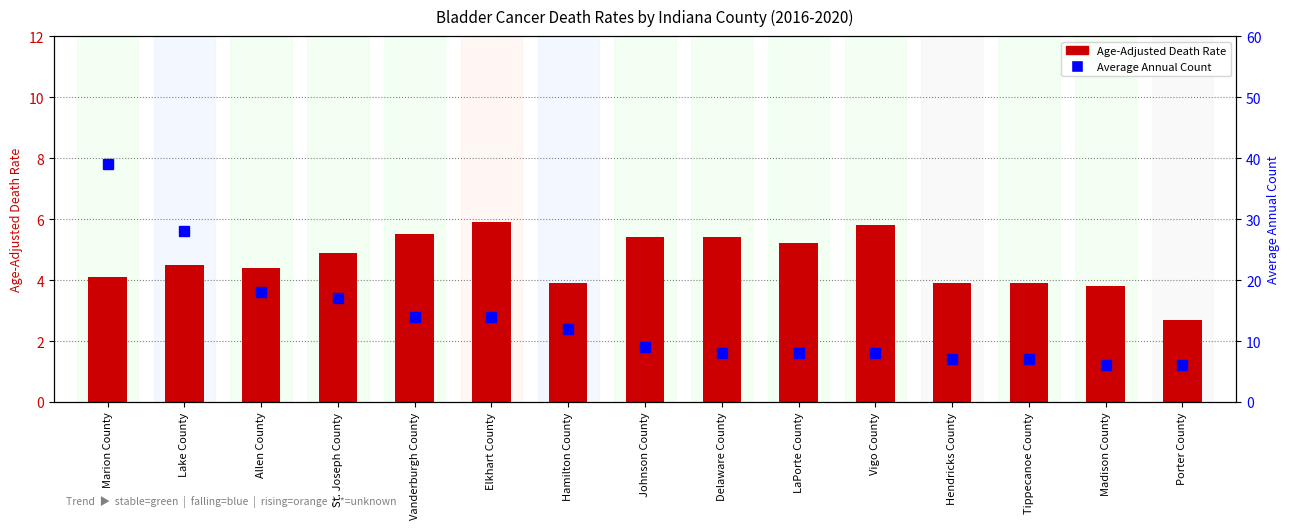

What is the total value across all series at Johnson County?

14.4